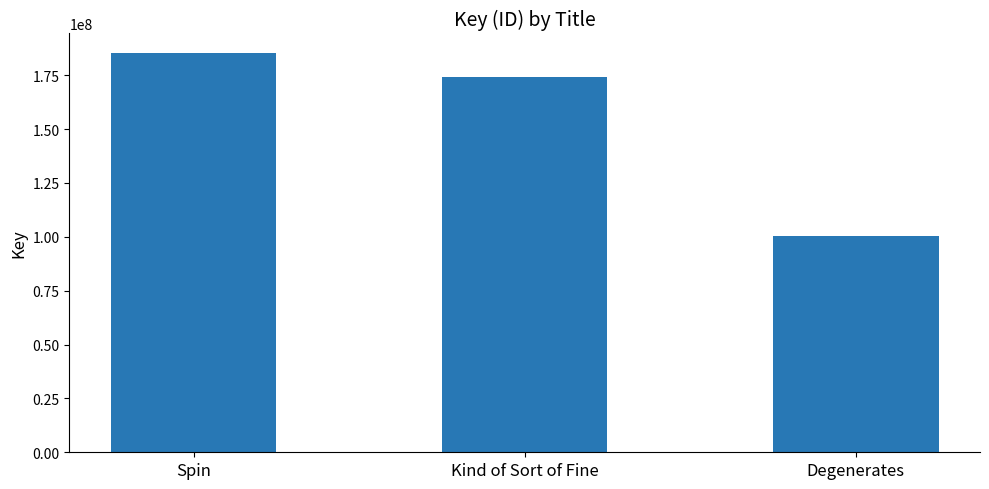

How many values are between 100366980 and 185145863?

3